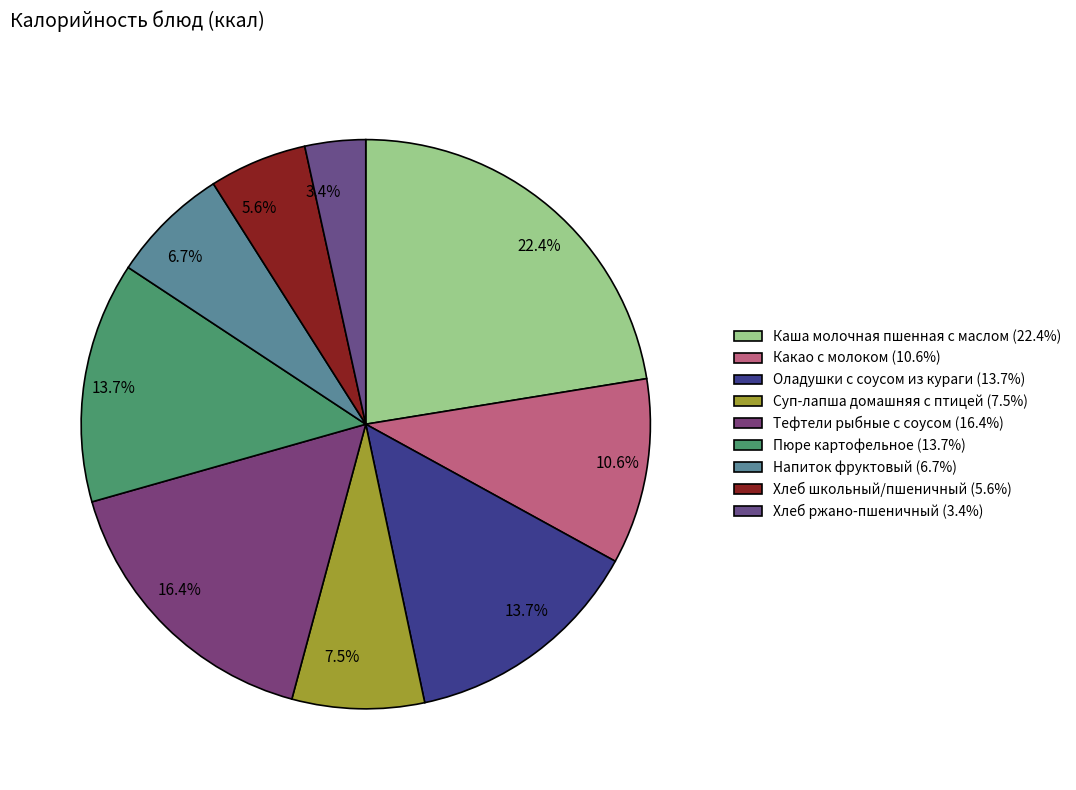

The Каша молочная пшенная с маслом slice represents 9% of the pie. True or false?

False